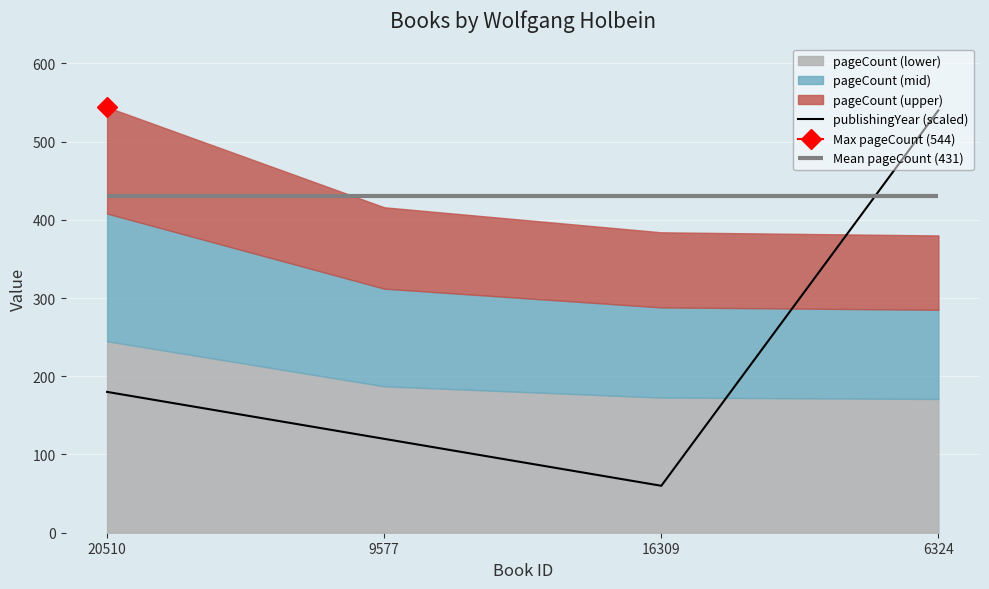

List the labels in order of publishingYear (scaled) value, smallest first.

16309, 9577, 20510, 6324